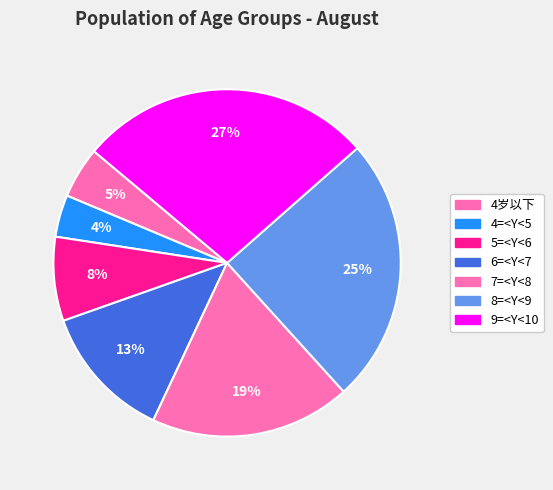

Rank the categories by value from lowest to highest.

4=<Y<5, 4岁以下, 5=<Y<6, 6=<Y<7, 7=<Y<8, 8=<Y<9, 9=<Y<10